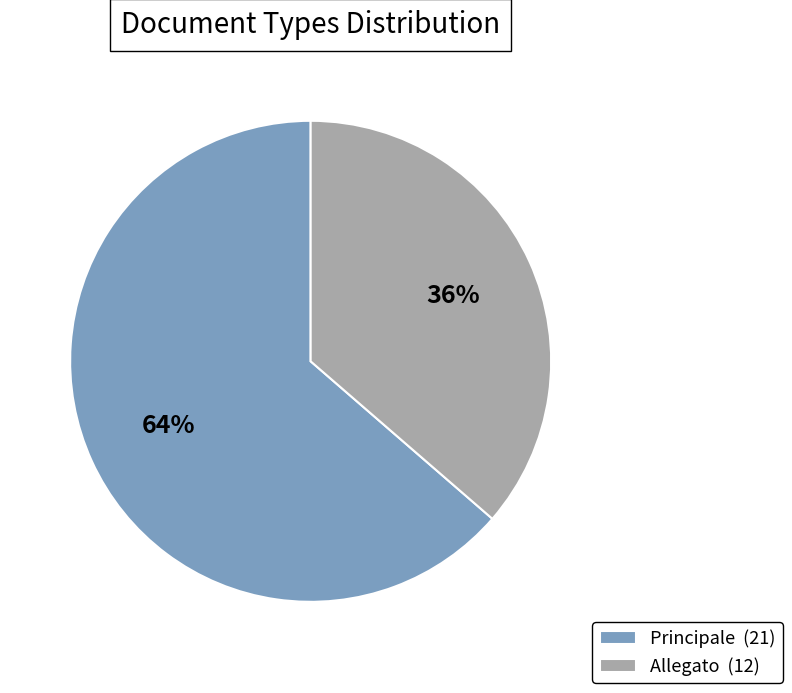

Do Allegato (12) and Principale (21) together represent more than half of the pie?

Yes